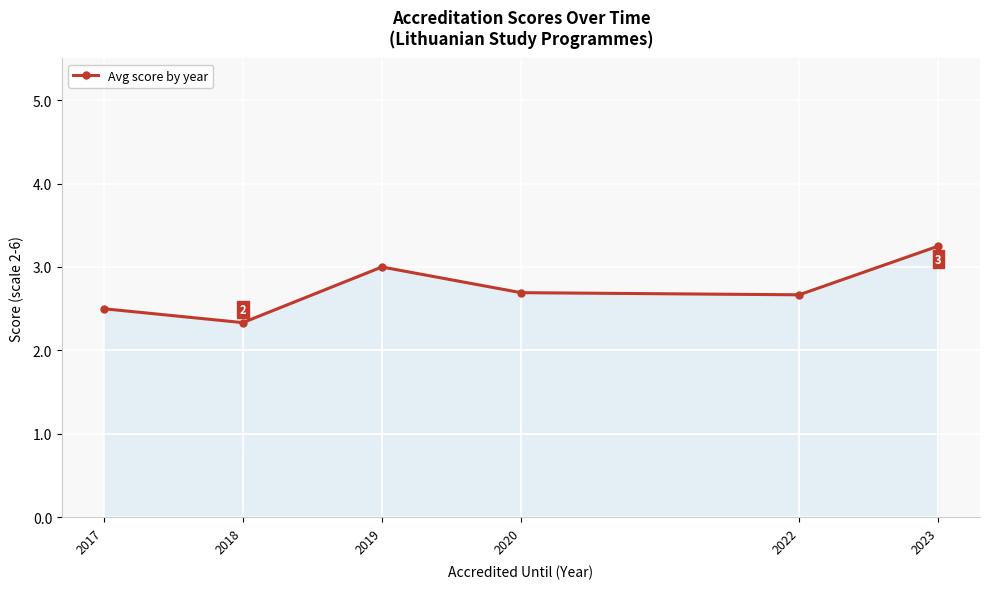

True or false: the data shows 3.0 at 2019.

True